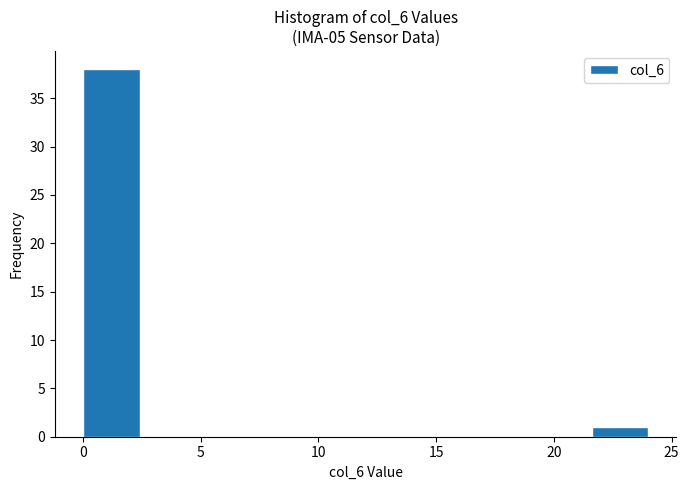

Reading left to right, list every bar in this chart as the range it spans on the x-axis followed by its height. Neither the bar edges nor the heights are printed on the chart, so give them approximately, as read against the axes.

0.0 to 2.4: 38
2.4 to 4.8: 0
4.8 to 7.2: 0
7.2 to 9.6: 0
9.6 to 12.0: 0
12.0 to 14.4: 0
14.4 to 16.8: 0
16.8 to 19.2: 0
19.2 to 21.6: 0
21.6 to 24.0: 1